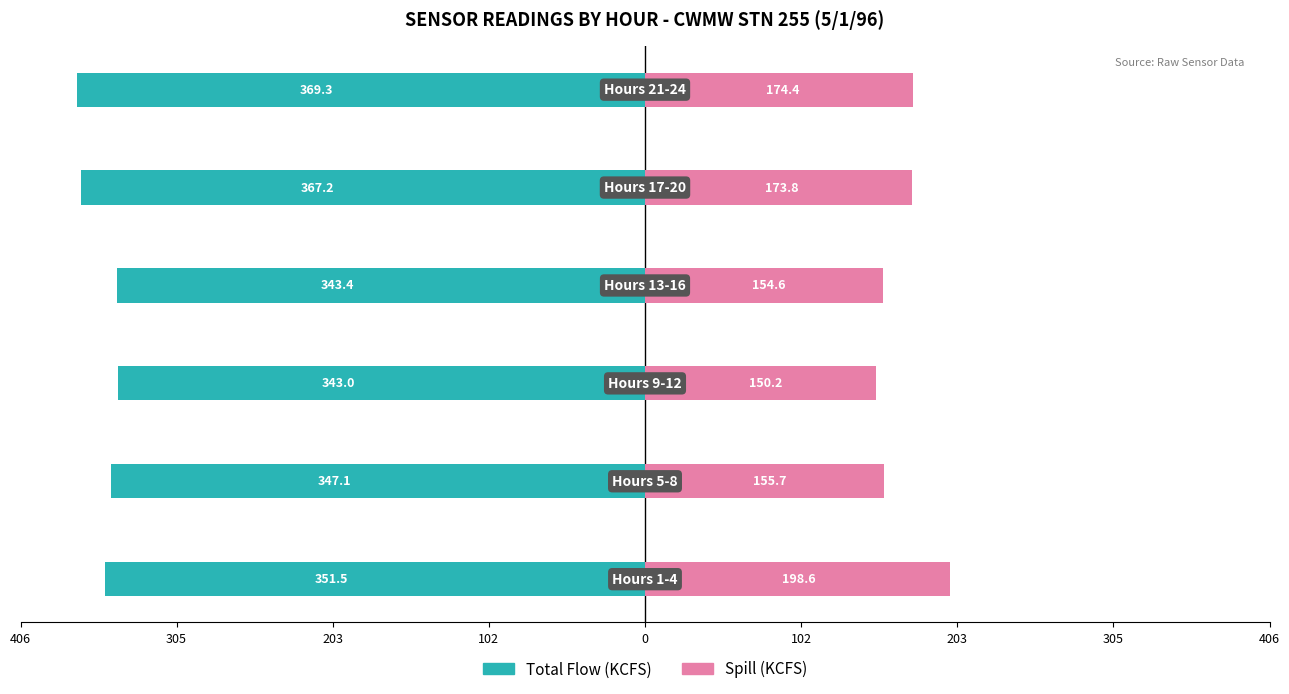

Are the bars horizontal?

Yes